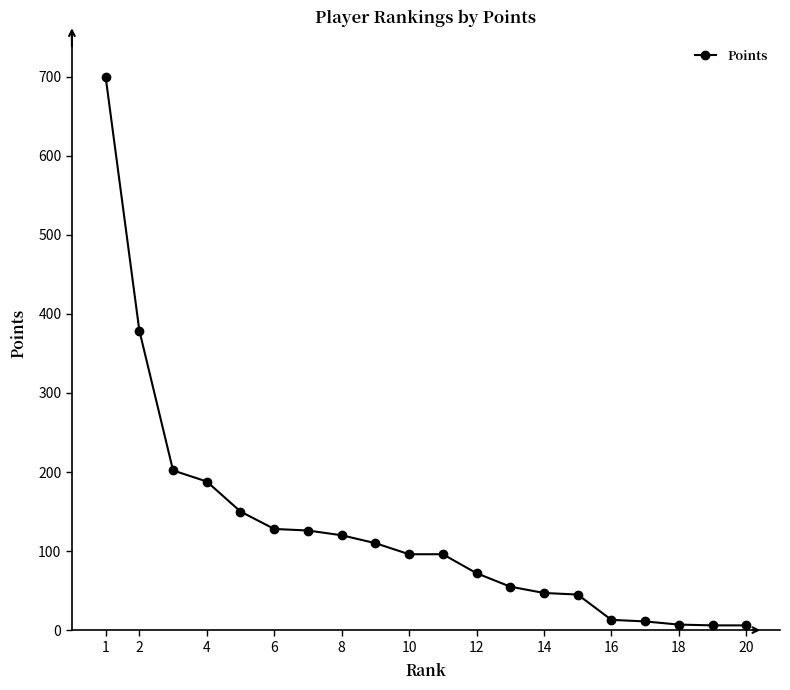

What is the maximum value shown in the chart?

700